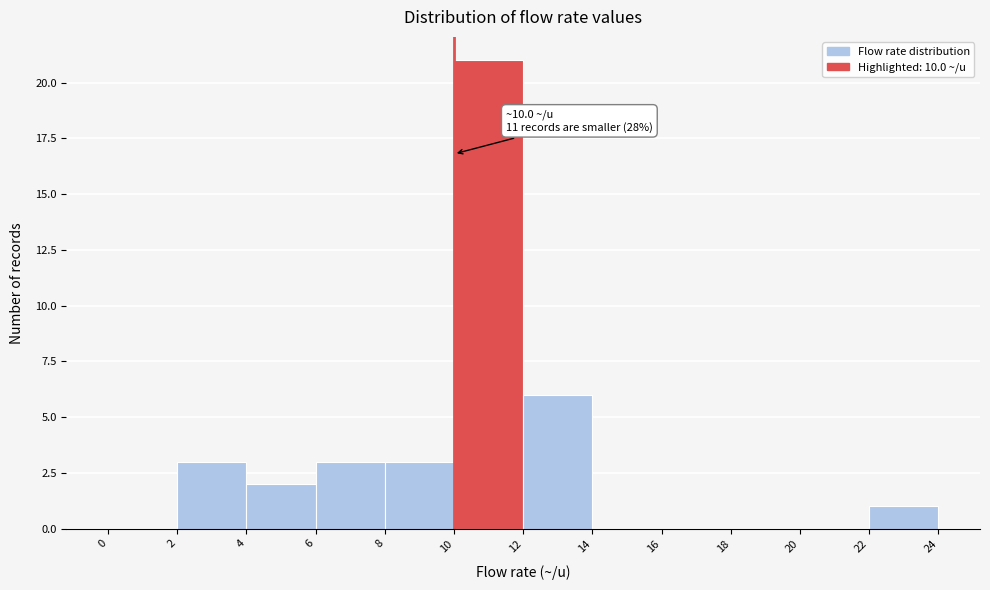

Which range on the x-axis has the tallest bar?

10 to 12